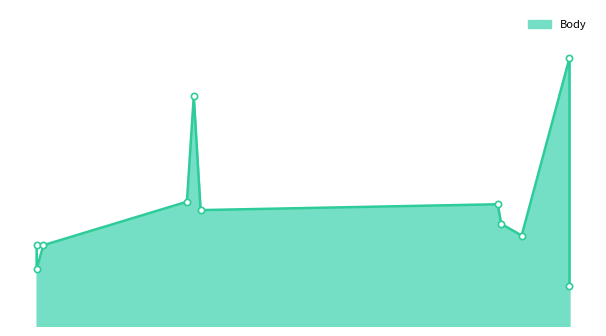

At which category does the data reach its first local peak?

2008-06-23